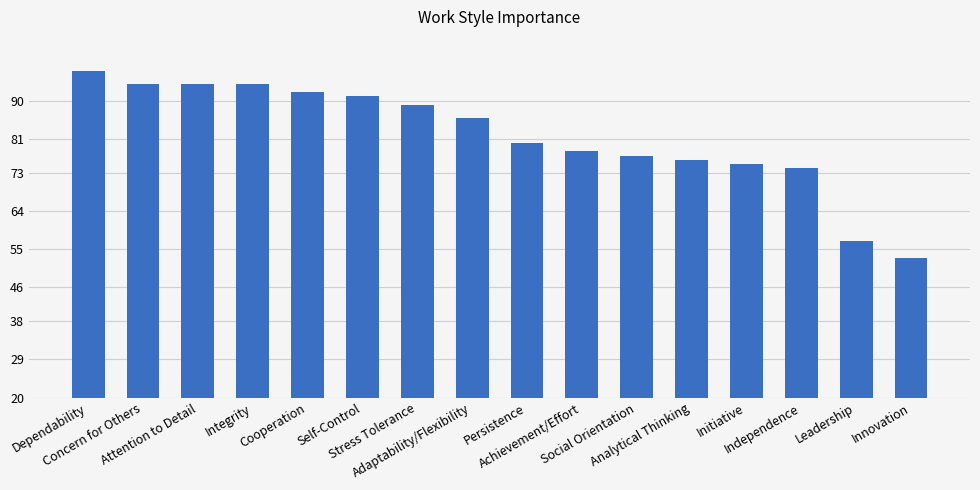

What is the value of the 5th bar from the left?

92